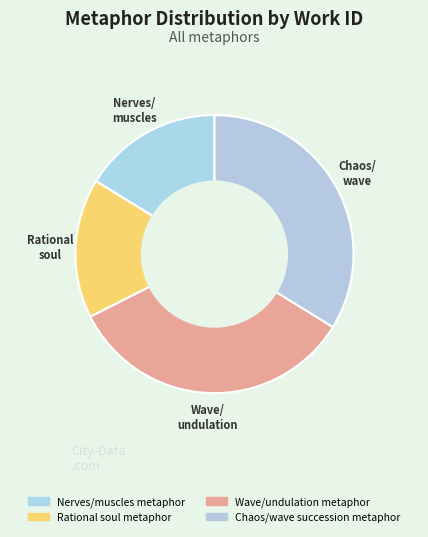

What is the ratio of the value at Wave/undulation metaphor to the value at Chaos/wave succession metaphor?

1.0